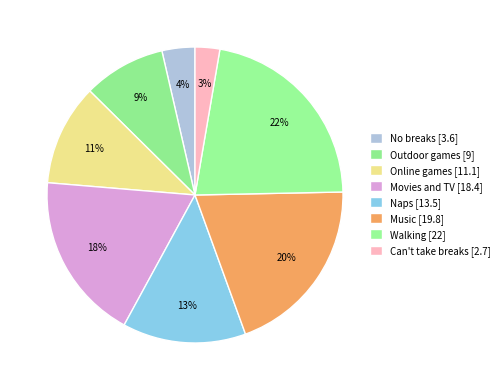

Count the number of slices in the pie.

8